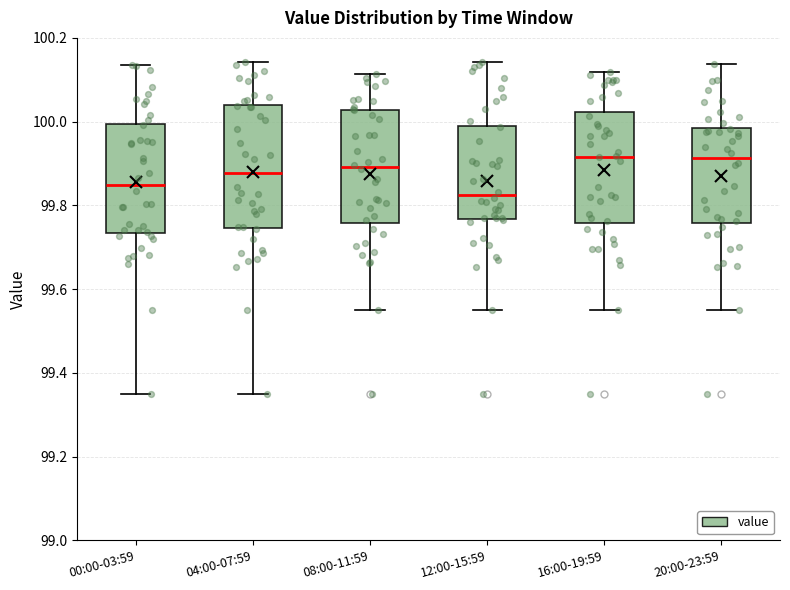

Where is the upper edge of the box for 00:00-03:59 on the y-axis? The values are not printed on the chart, so give them approximately, as read against the axis.

100.00